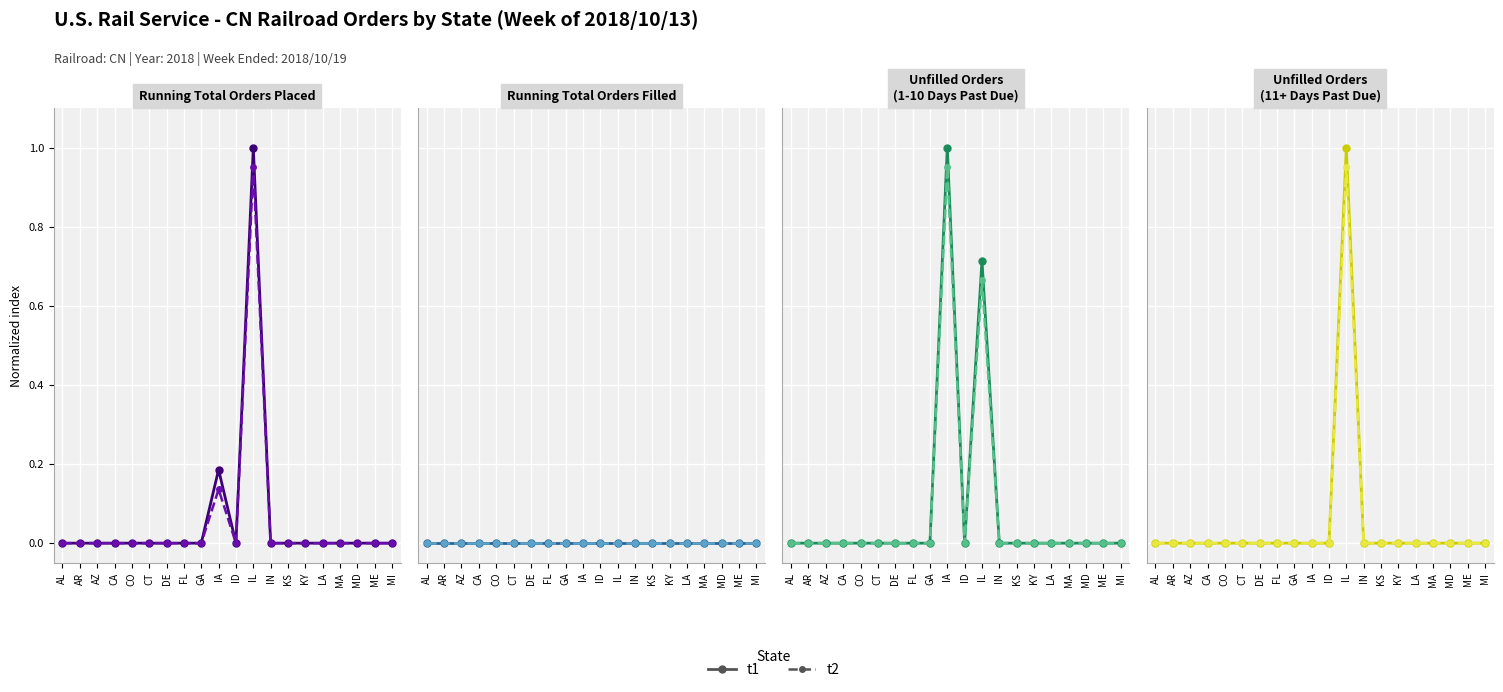

Which series has the widest spread of values?

t1